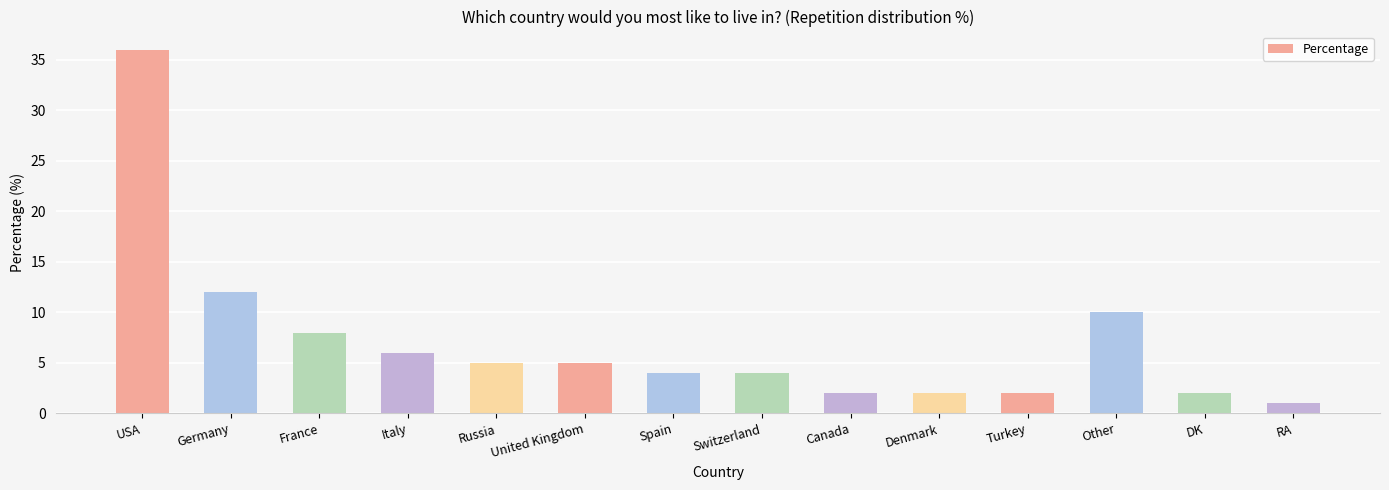

What is the approximate value at France, to the nearest 5?

10